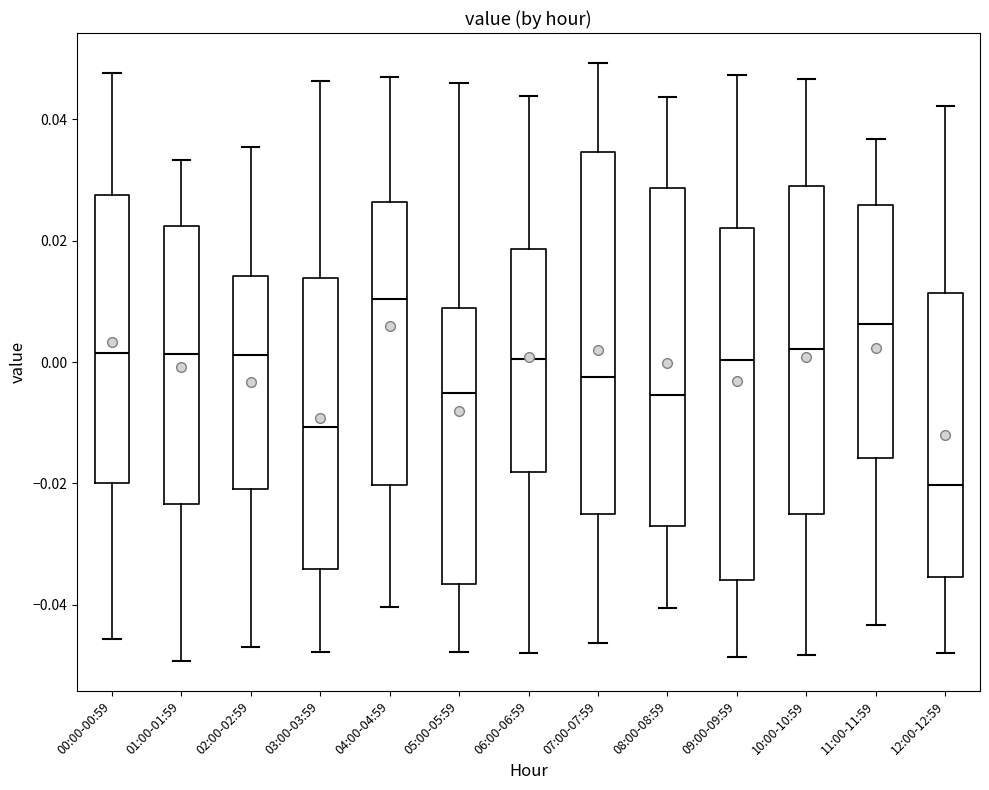

Where is the lower edge of the box for 08:00-08:59 on the y-axis? The values are not printed on the chart, so give them approximately, as read against the axis.

-0.028